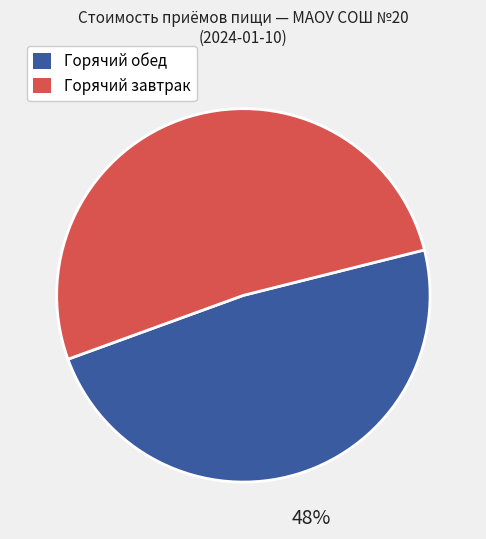

Is there a majority slice in this chart?

Yes